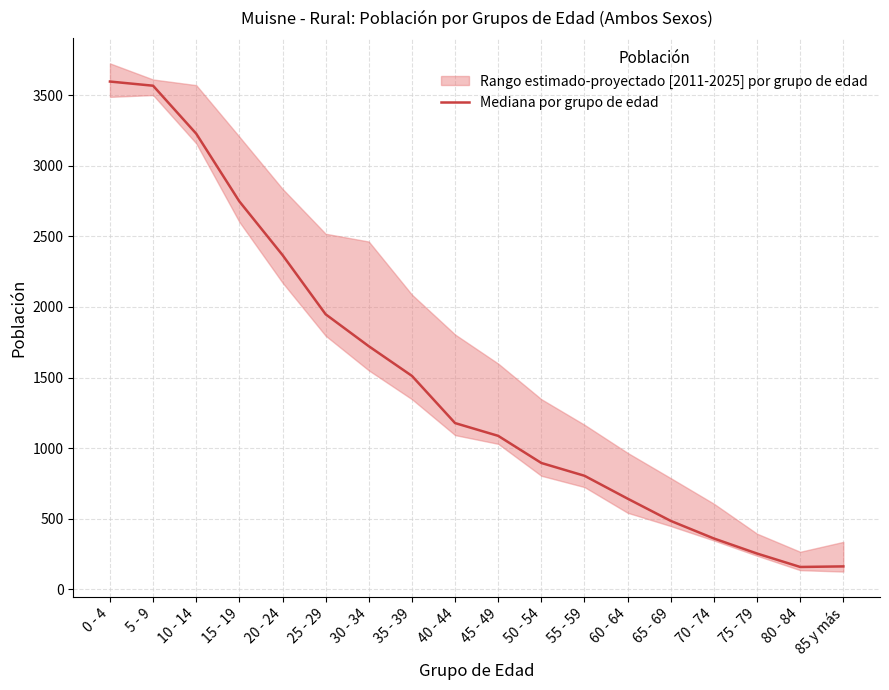

Which has a higher value, 55 - 59 or 65 - 69?

55 - 59